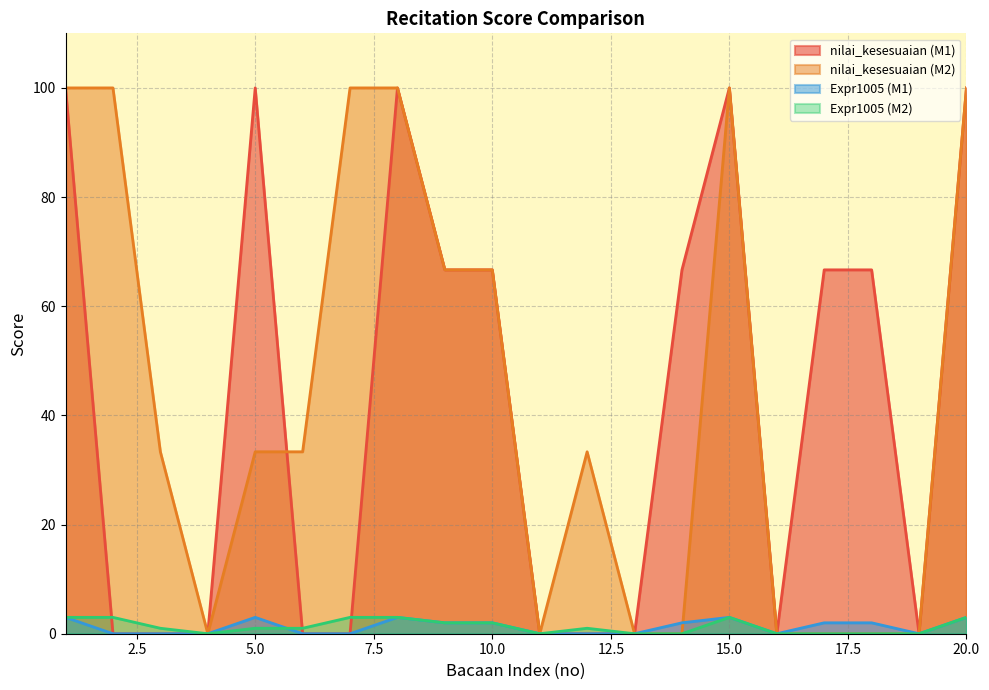

Which series has the largest range (max minus min)?

nilai_kesesuaian (M1)